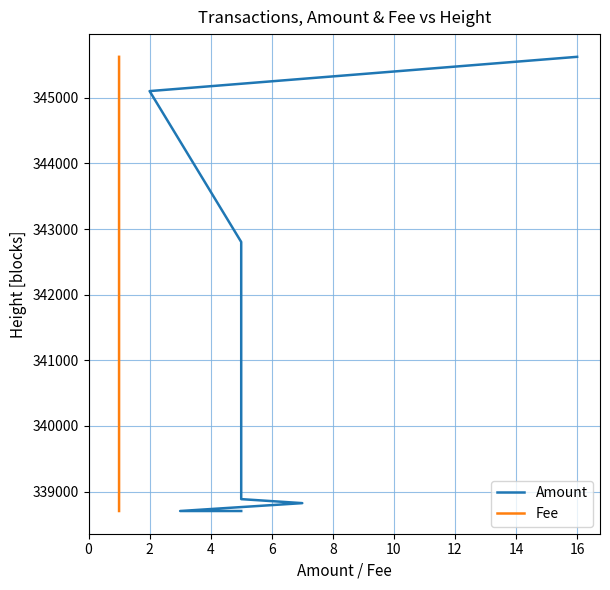

Is it true that Amount equals 181457 at 4?

False